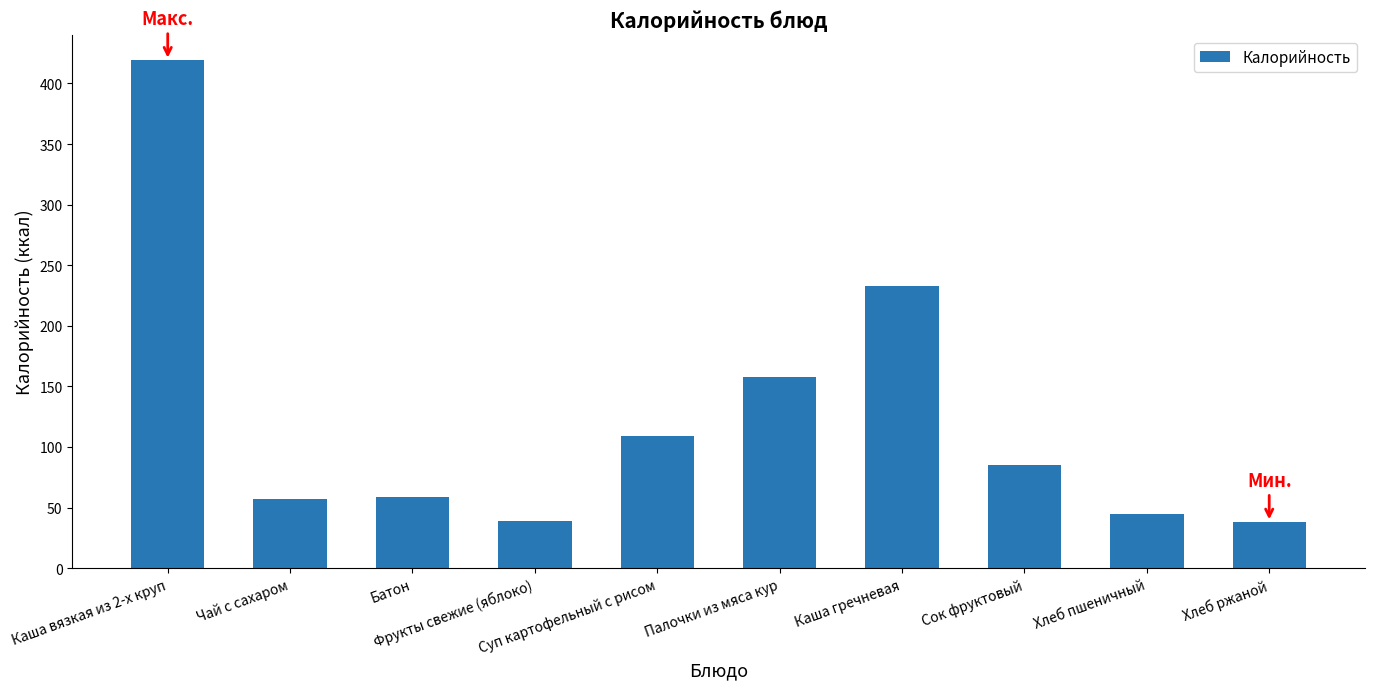

What is the average value?

124.2